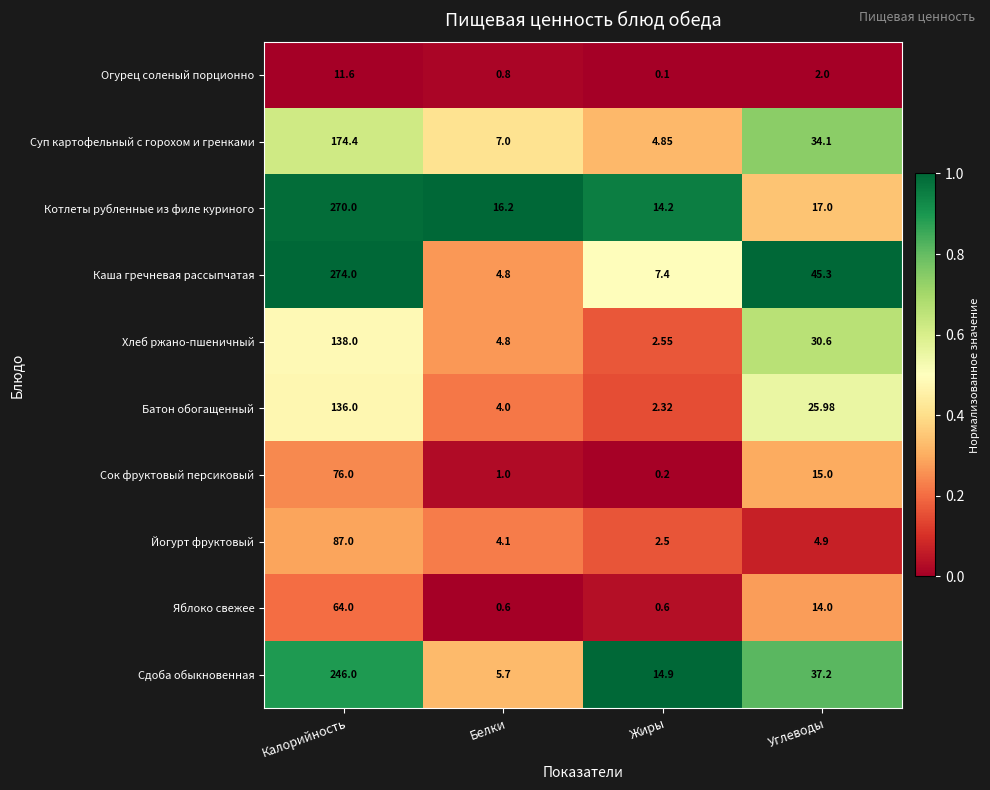

How many categories are shown in the chart?

4